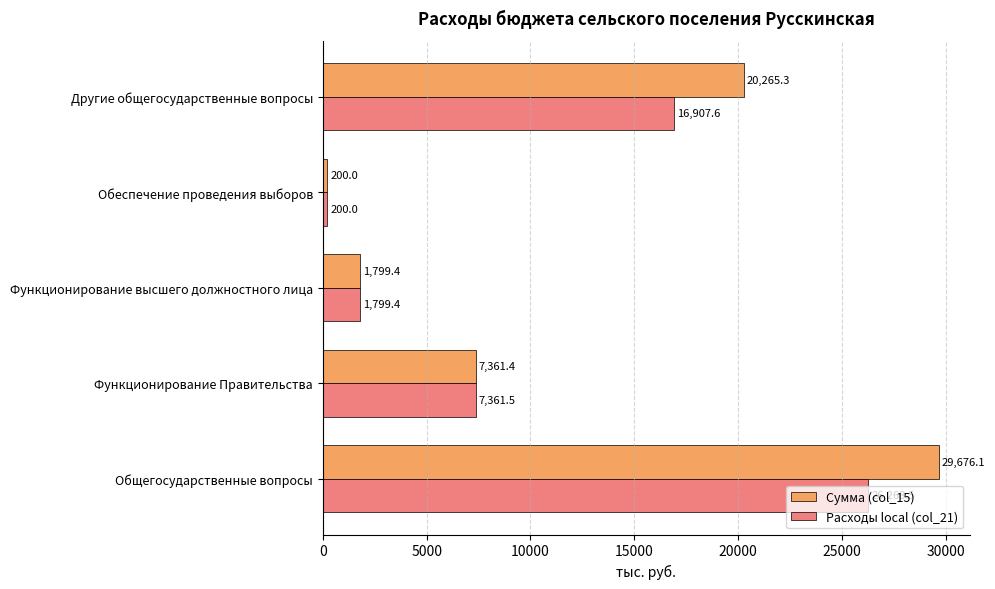

What is the difference between the Расходы local (col_21) values at Общегосударственные вопросы and Функционирование Правительства?

18907.0